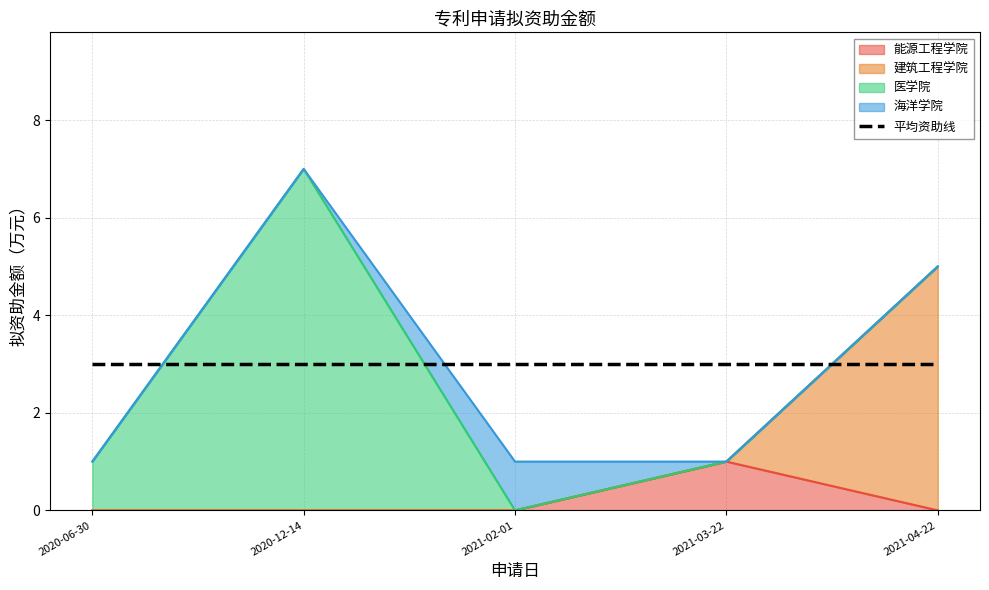

Approximately how many times larger is the value at 2020-12-14 compared to 2020-12-14?

1.0